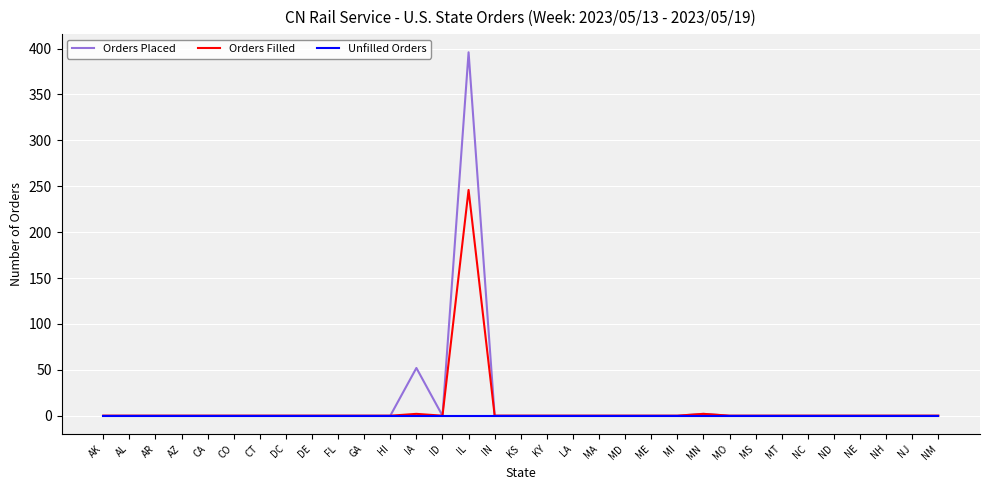

How many distinct data groups are displayed?

3